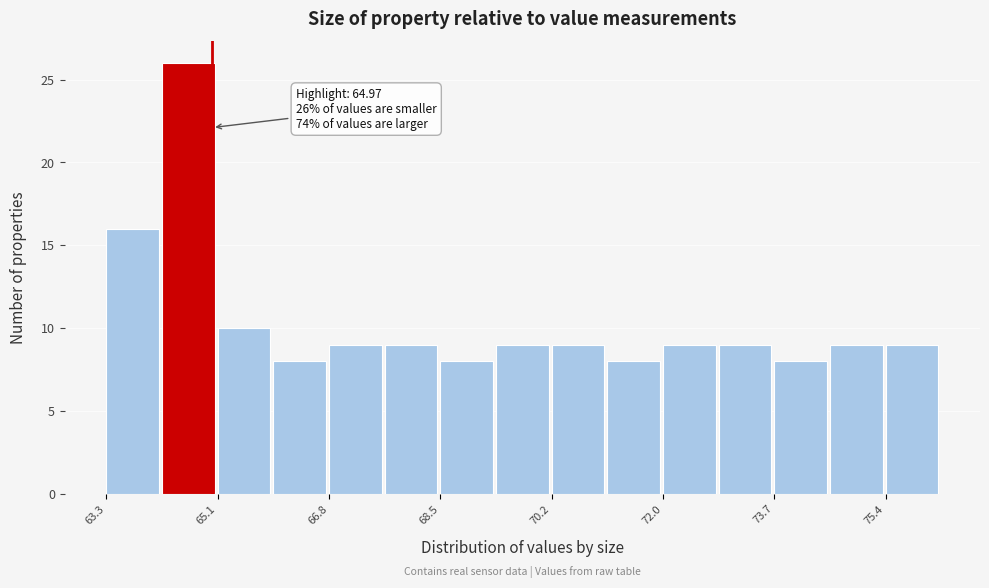

Over which range of the x-axis is the bar tallest?

64.2 to 65.0